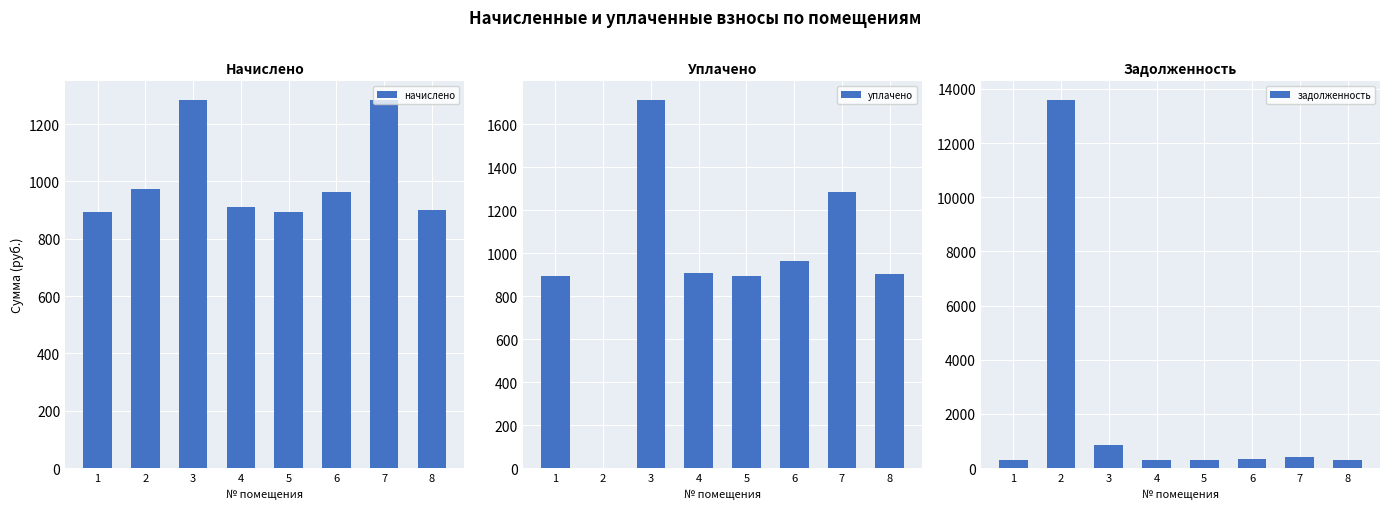

Reading left to right, list all the values displayed in this chart.

начислено: 894.2	974.2	1285.2	909.4	892.1	963.4	1285.2	900.7
уплачено: 894.2	0.0	1713.6	909.4	892.1	963.4	1285.2	900.7
задолженность: 298.1	13602.5	856.8	303.1	297.4	321.1	428.4	300.2